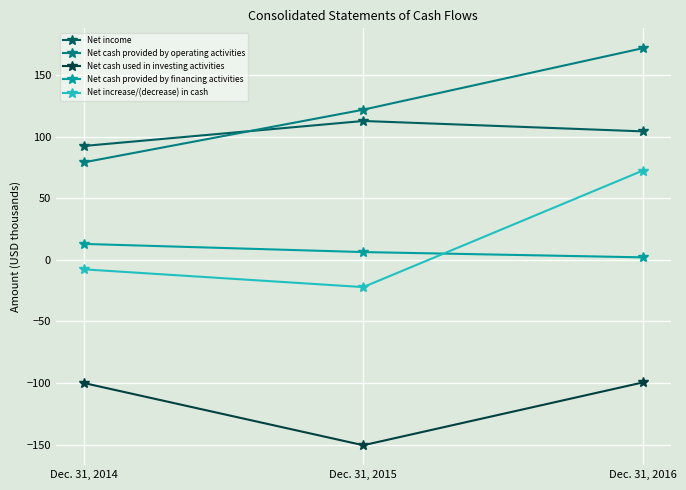

List the labels in order of Net cash provided by operating activities value, smallest first.

Dec. 31, 2014, Dec. 31, 2015, Dec. 31, 2016